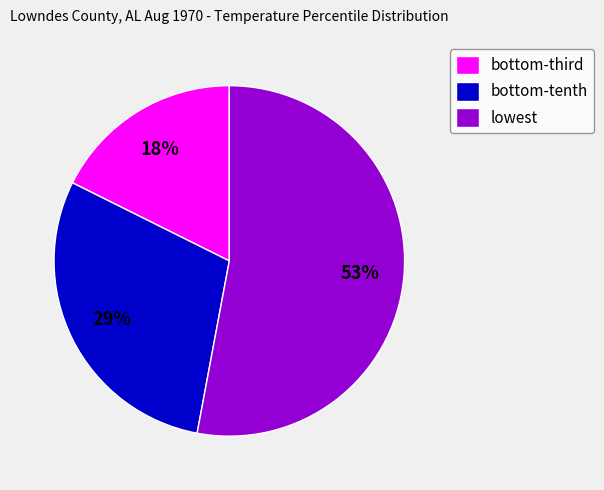

What is the smallest slice in the pie chart?

bottom-third